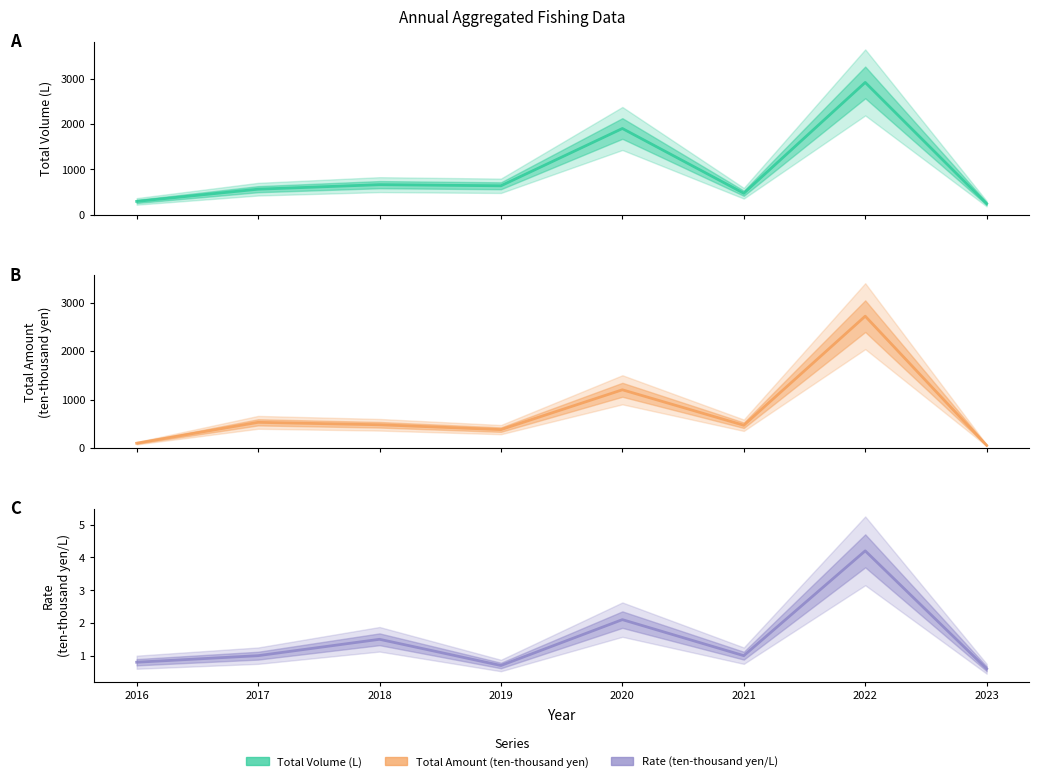

At which category does the chart reach its peak across all series?

2022